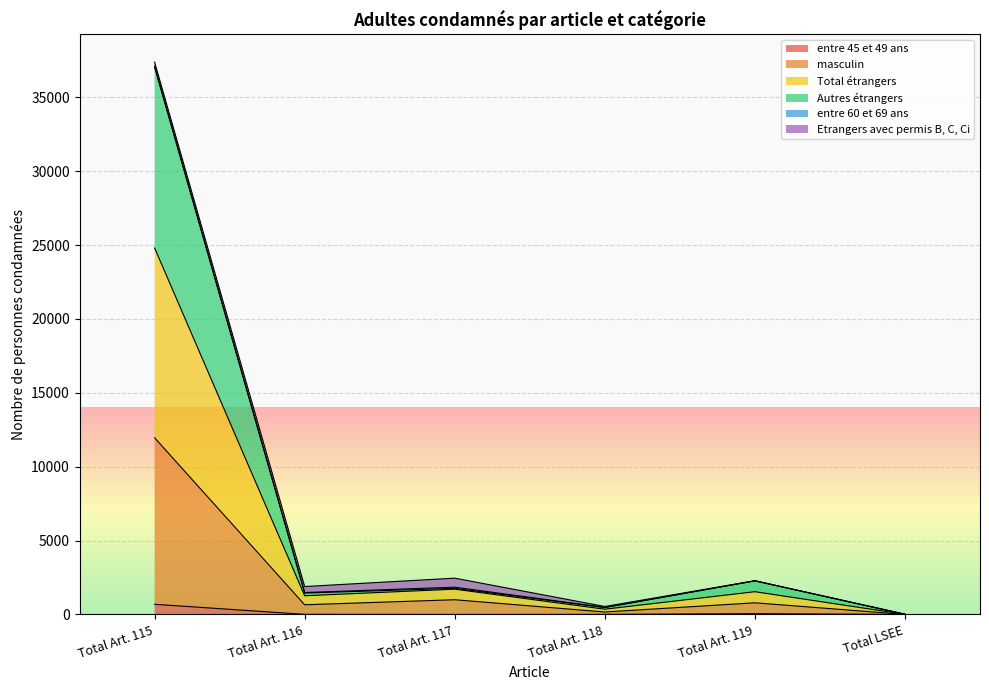

True or false: Total étrangers and entre 45 et 49 ans cross at least once.

False